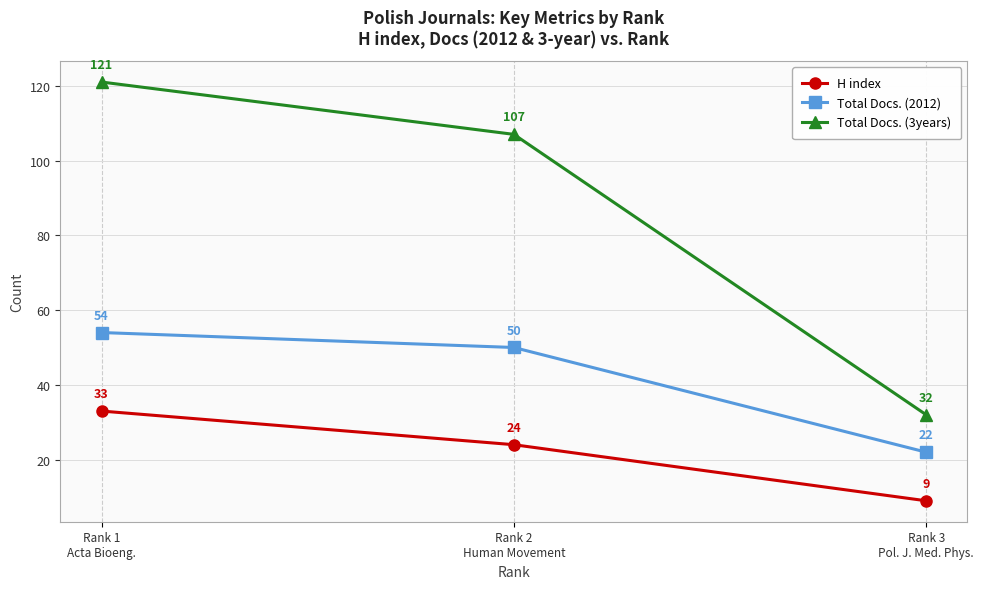

Rank the series by their maximum value, from lowest to highest.

H index, Total Docs. (2012), Total Docs. (3years)